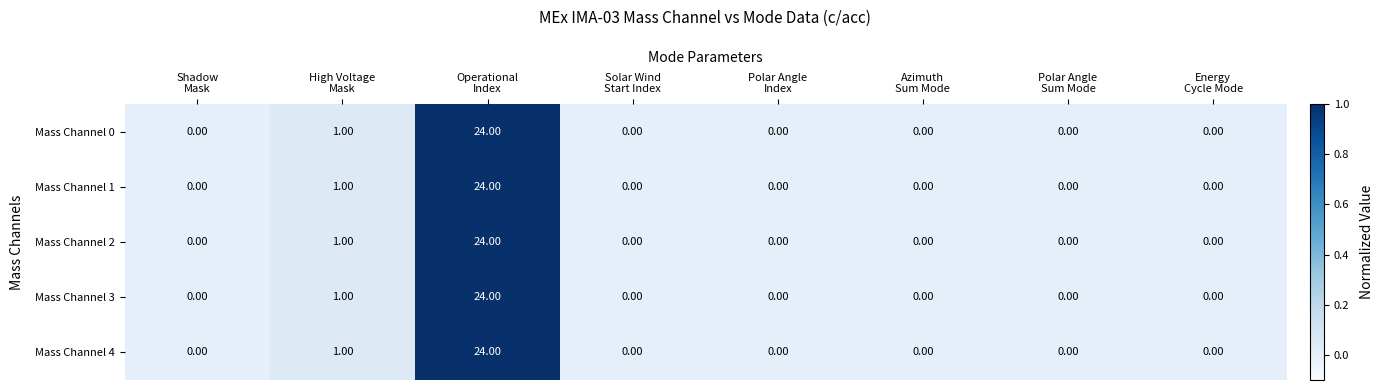

At which category is the sum across all series the highest?

Operational
Index